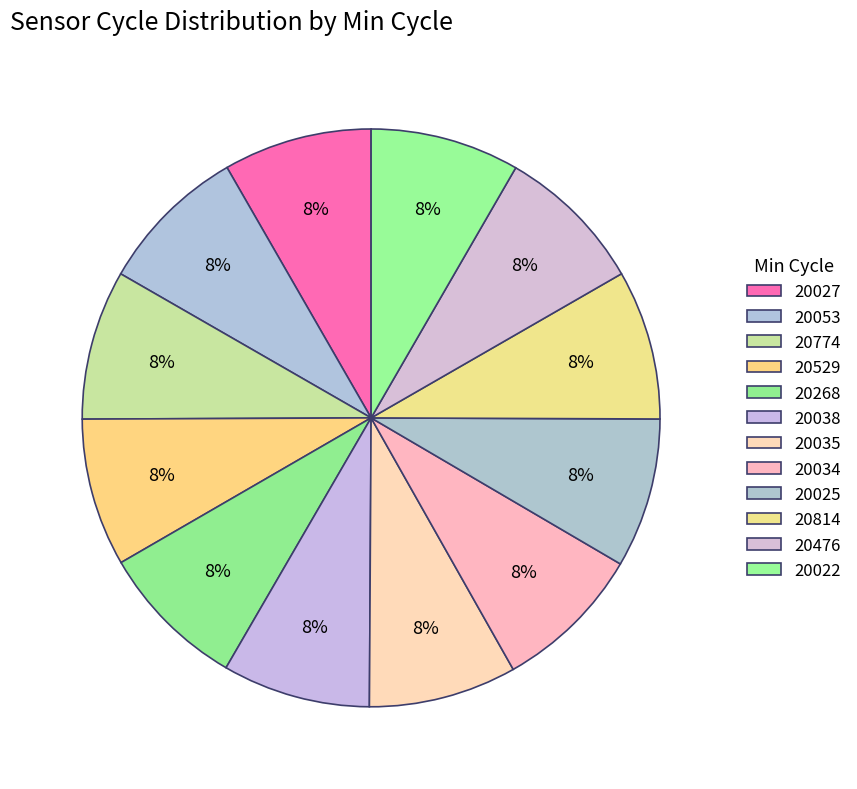

What percentage is the 20027 slice, to the nearest percent?

8%